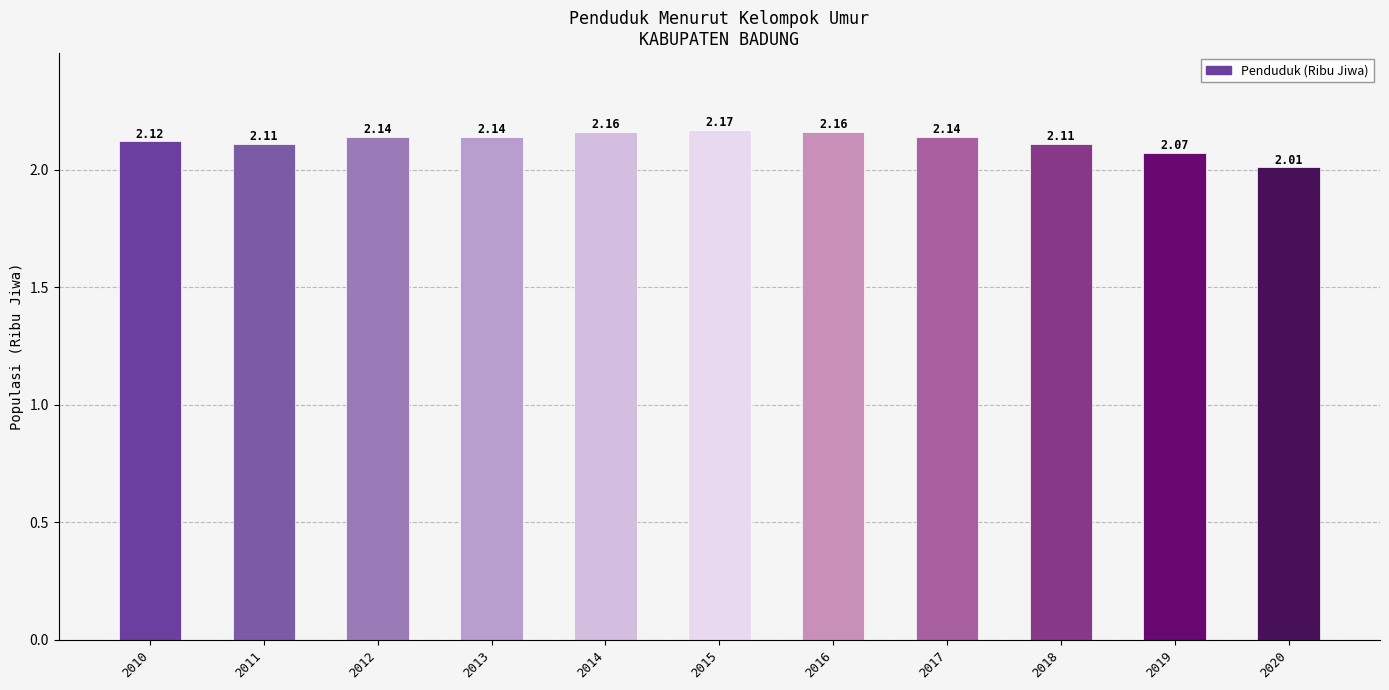

What is the smallest value displayed?

2.0